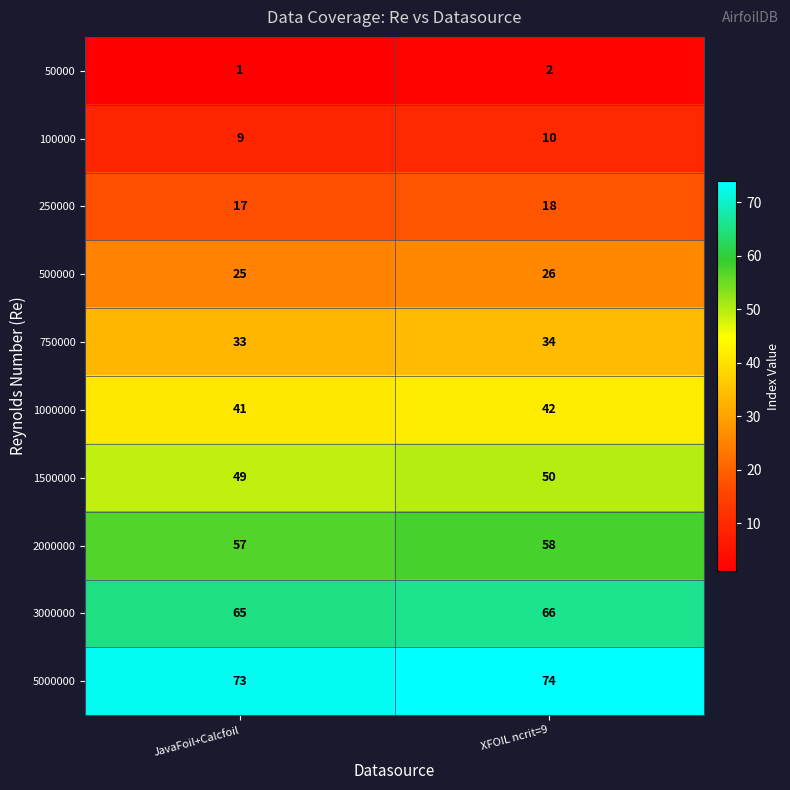

Reading right to left, transcribe all the data shown in this chart.

50000: 2	1
100000: 10	9
250000: 18	17
500000: 26	25
750000: 34	33
1000000: 42	41
1500000: 50	49
2000000: 58	57
3000000: 66	65
5000000: 74	73